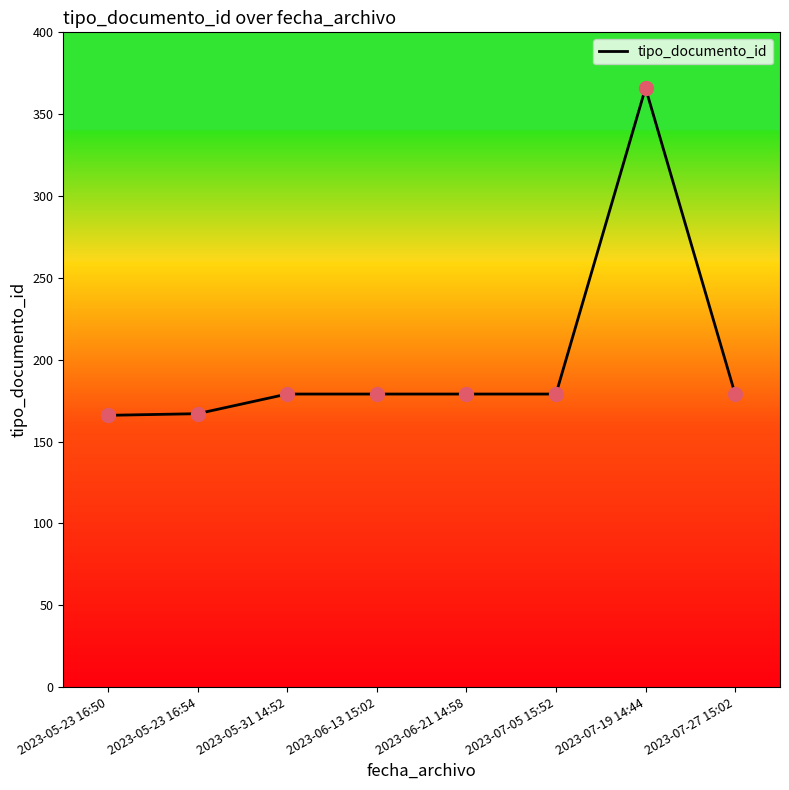

Between 2023-05-23 16:50 and 2023-07-27 15:02, which is larger?

2023-07-27 15:02